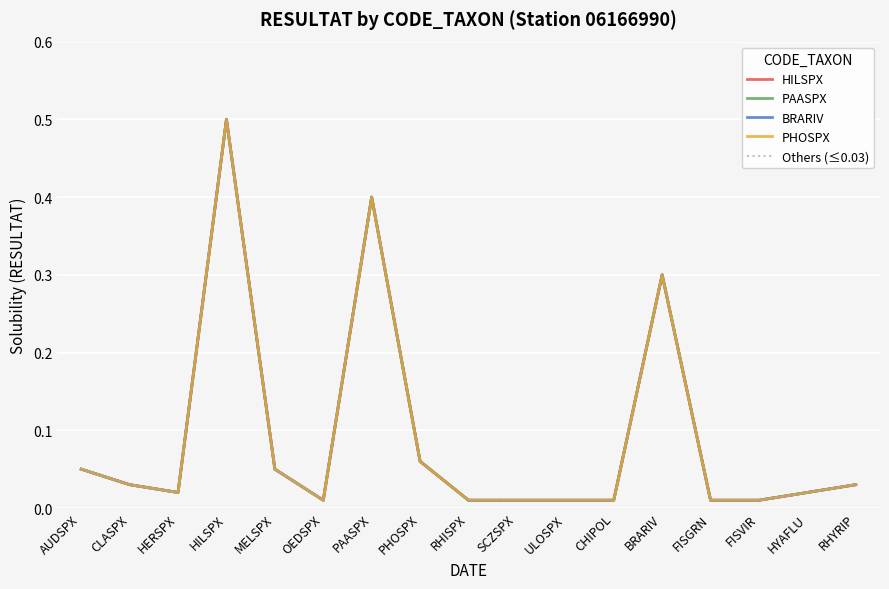

What is the difference between the PAASPX values at BRARIV and OEDSPX?

0.3